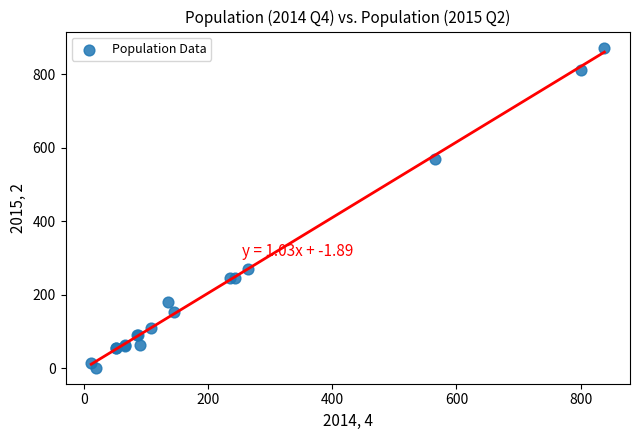

What Y value in the scatter plot is closest to 437?

569